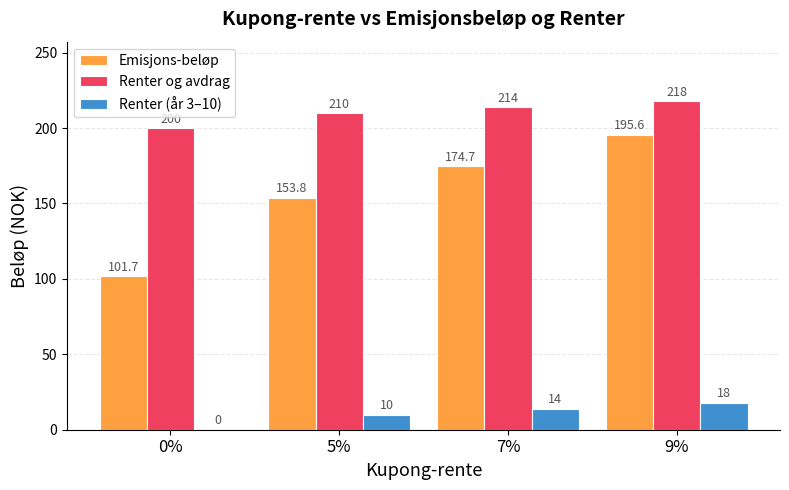

What are all the series names shown in the legend?

Emisjons-beløp, Renter og avdrag, Renter (år 3–10)